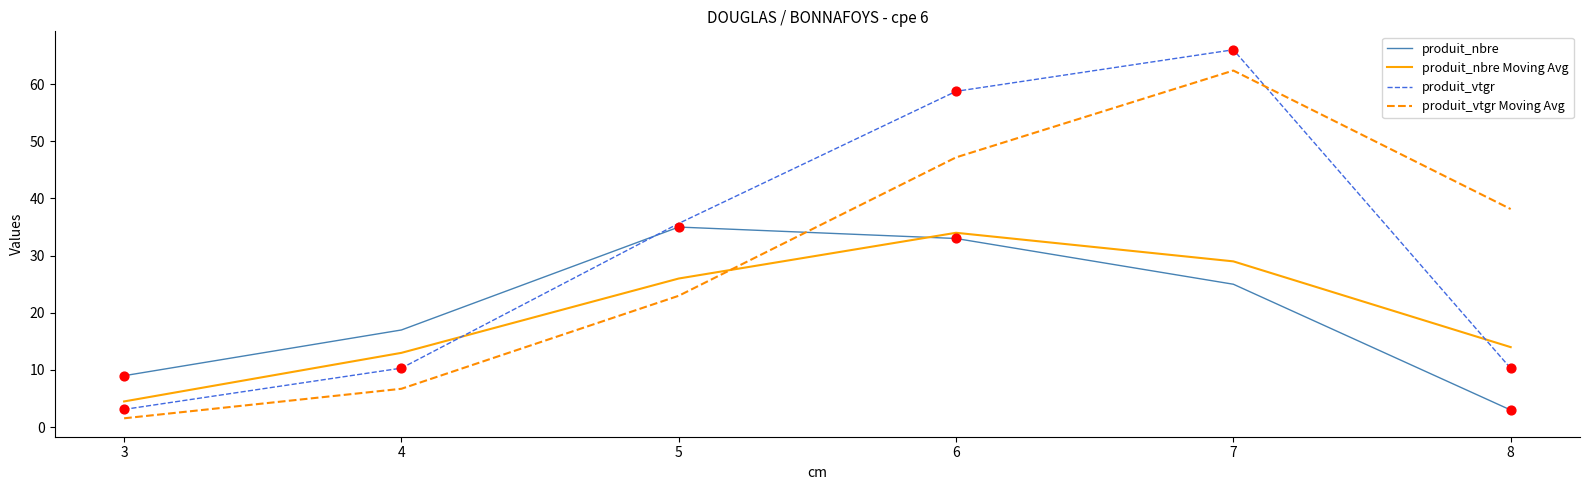

Is the value of produit_vtgr Moving Avg at 4 greater than the value of produit_nbre Moving Avg at 5?

No